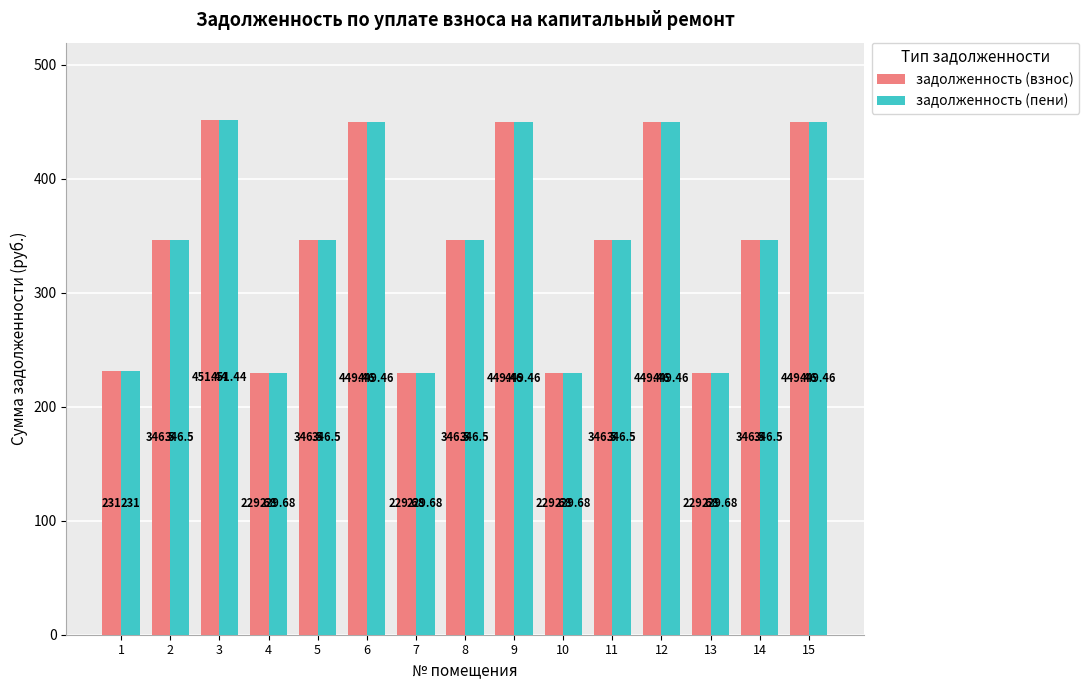

What is the average value of the задолженность (взнос) series?

342.1